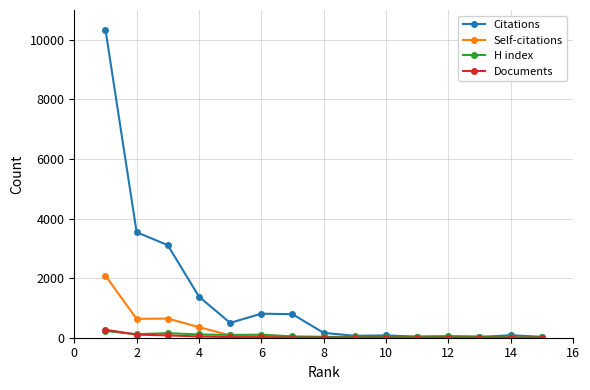

Which series has the widest spread of values?

Citations